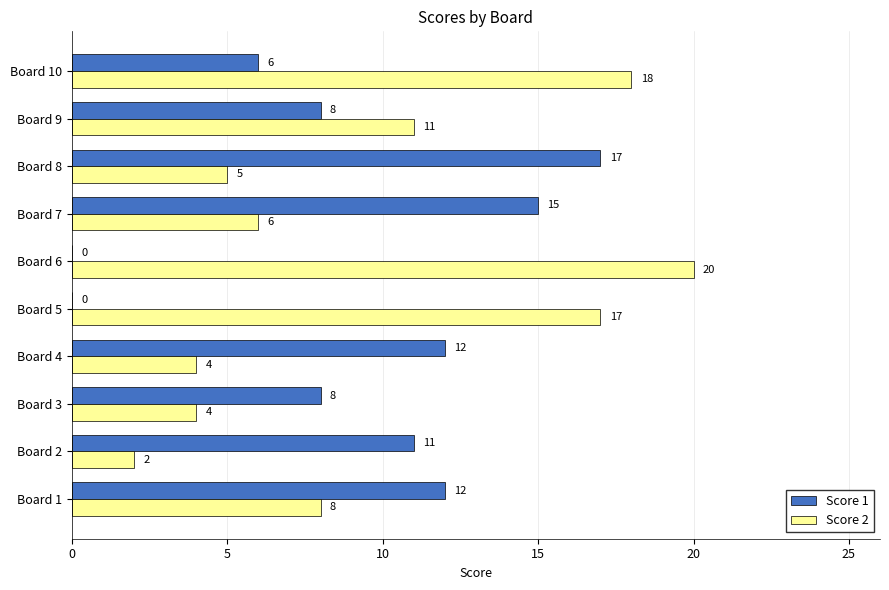

Between Board 3 and Board 10, which series saw the biggest shift?

Score 2